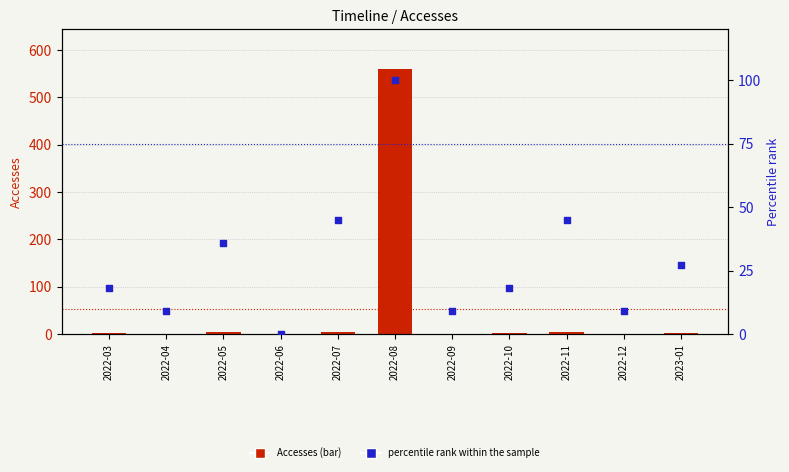

At how many categories does at least one series exceed 372?

1